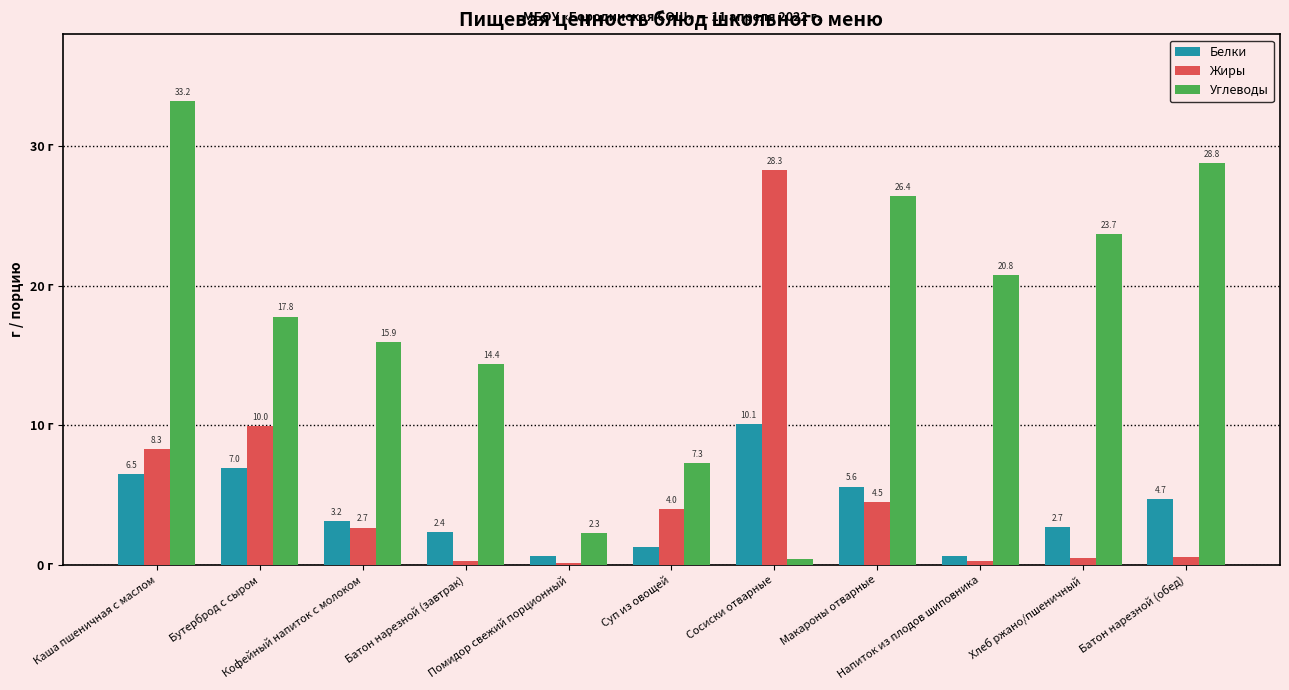

List the series in order of their peak value, lowest first.

Белки, Жиры, Углеводы